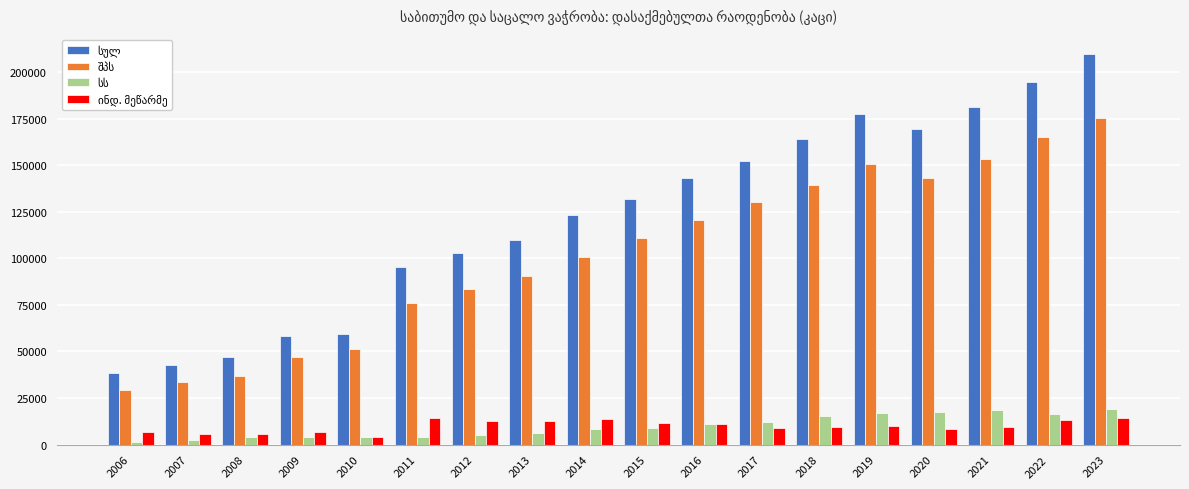

At how many categories does at least one series exceed 24060?

18